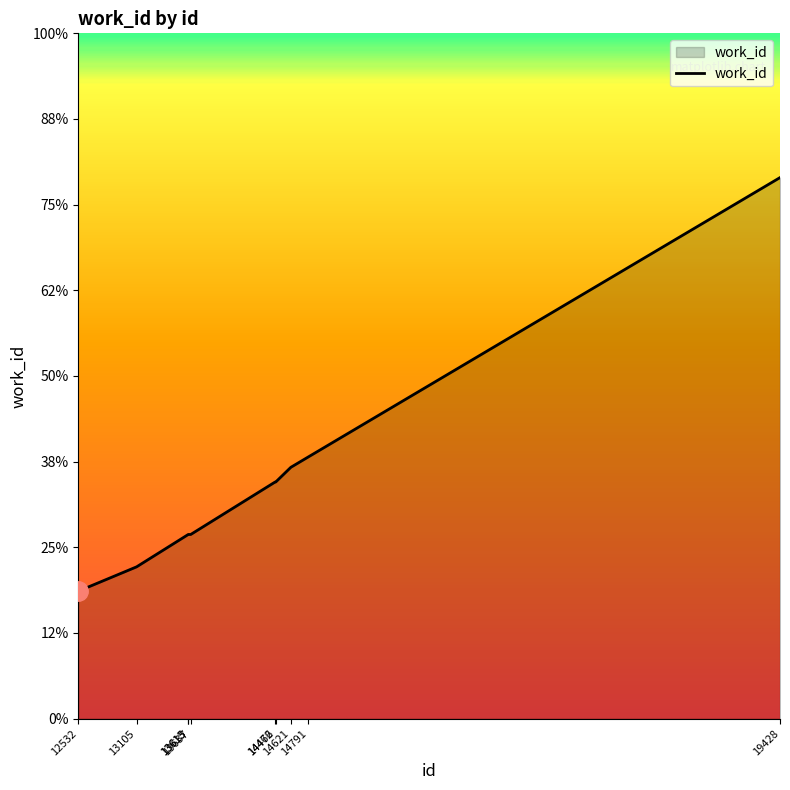

Reading left to right, extract all data points from this chart.

4744	4886	5075	5075	5075	5381	5381	5467	5527	7158